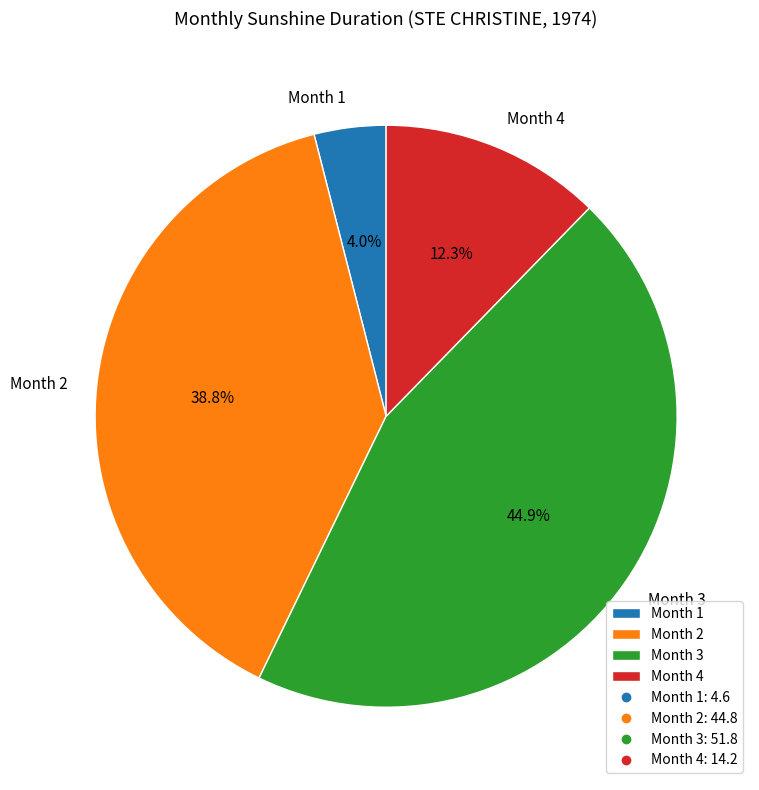

Does Month 4 account for over 50% of the chart?

No